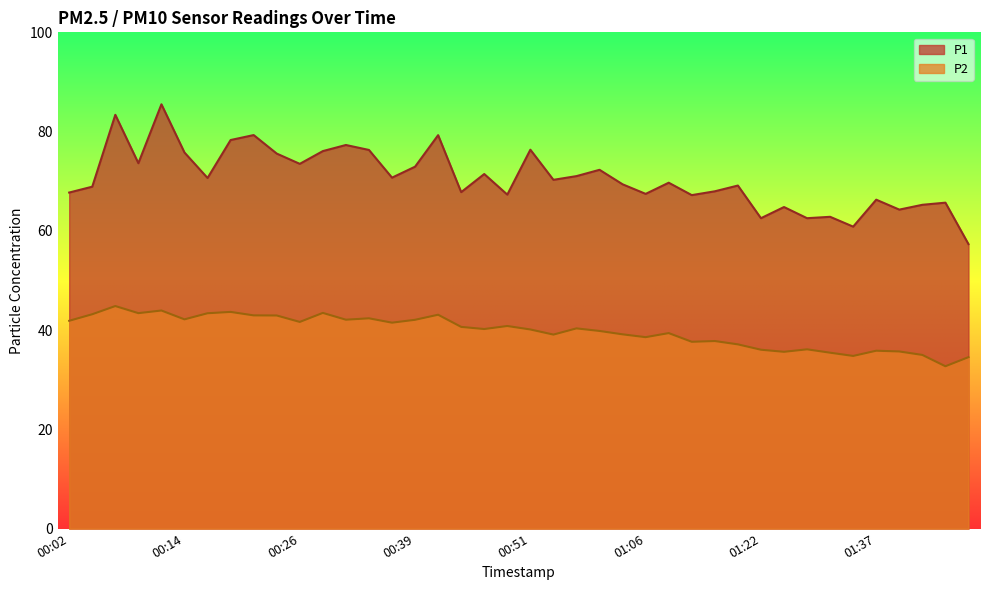

Rank the series at 01:45 from highest to lowest value.

P1, P2